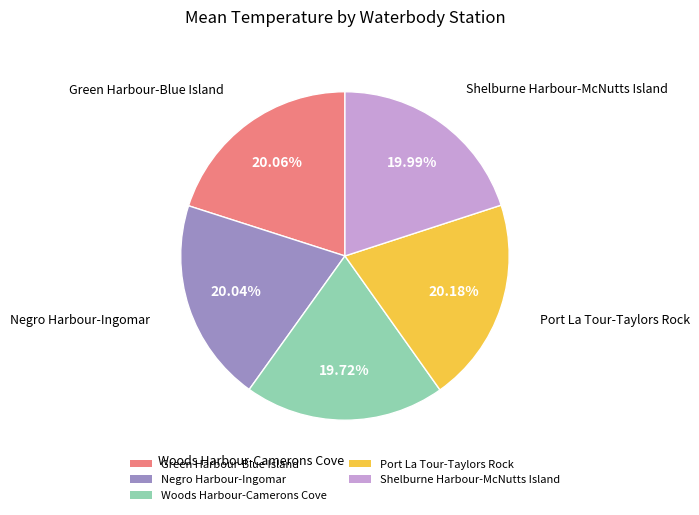

What is the ratio of the value at Negro Harbour-Ingomar to the value at Woods Harbour-Camerons Cove?

1.0